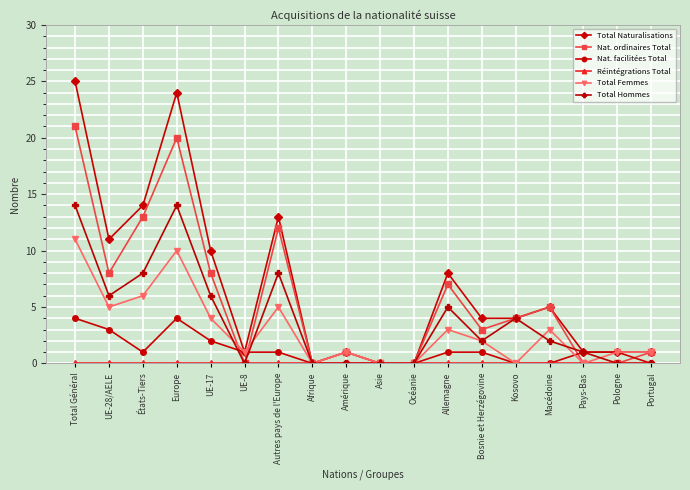

Which category has the highest value in the Total Naturalisations series?

Total Général